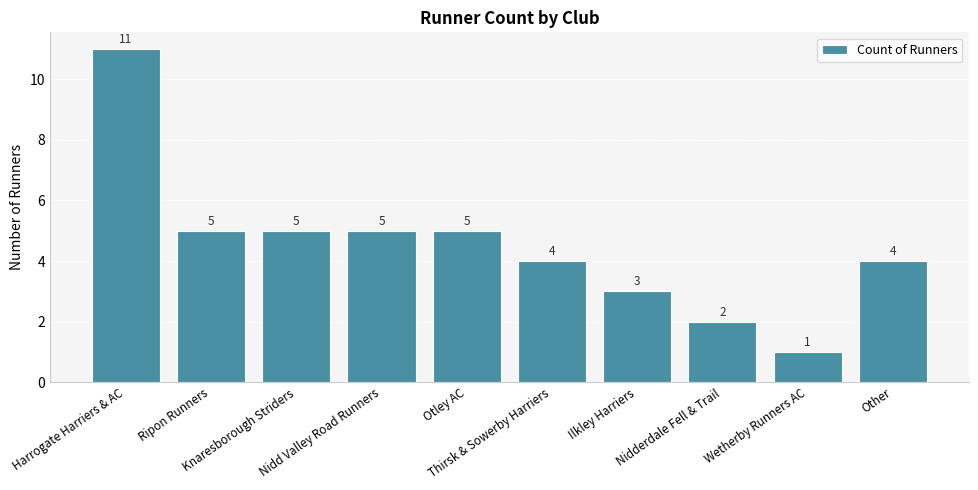

Reading left to right, transcribe all the data shown in this chart.

Harrogate Harriers & AC=11	Ripon Runners=5	Knaresborough Striders=5	Nidd Valley Road Runners=5	Otley AC=5	Thirsk & Sowerby Harriers=4	Ilkley Harriers=3	Nidderdale Fell & Trail=2	Wetherby Runners AC=1	Other=4